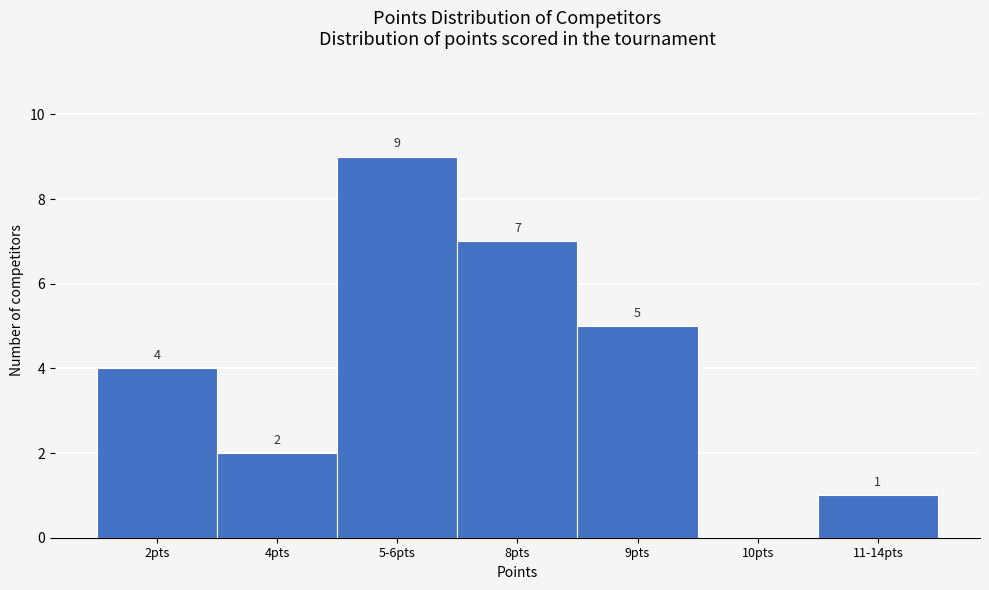

Reading right to left, what are all the values shown in this chart?

11-14pts=1	10pts=0	9pts=5	8pts=7	5-6pts=9	4pts=2	2pts=4